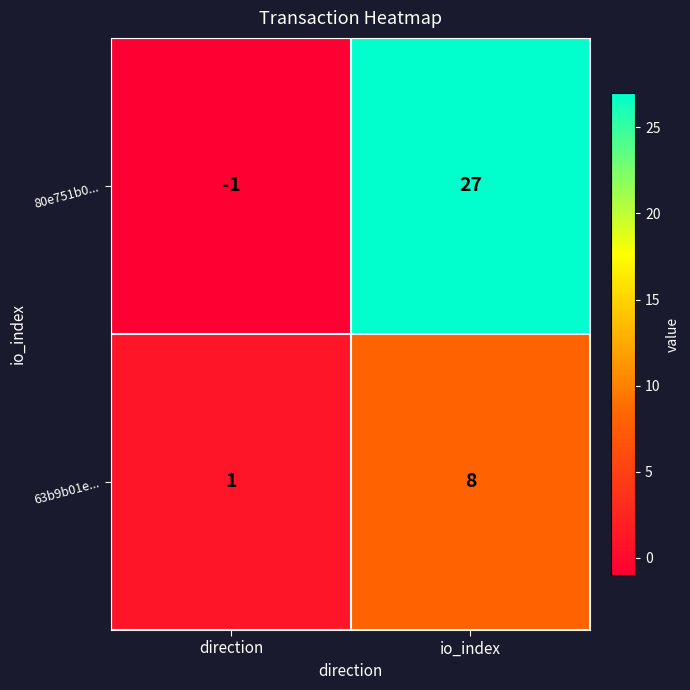

What is the sum of the 80e751b0... values at direction and io_index?

26